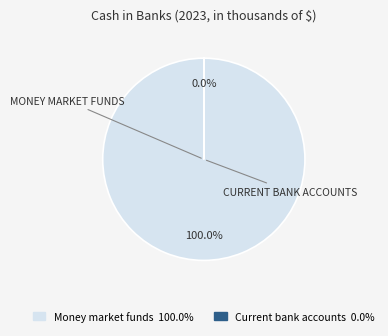

Does any single category account for the majority?

Yes